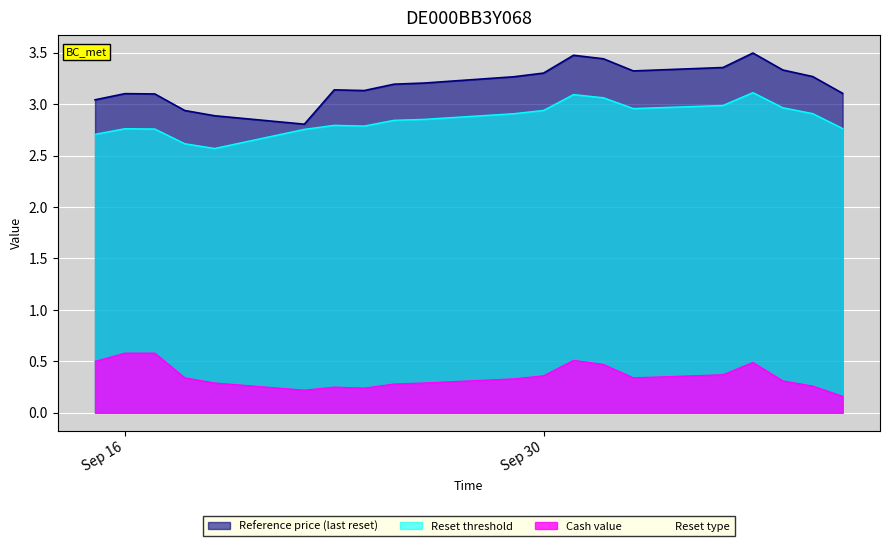

What is the difference between the maximum and minimum values in the Reference price (last reset) series?

0.7